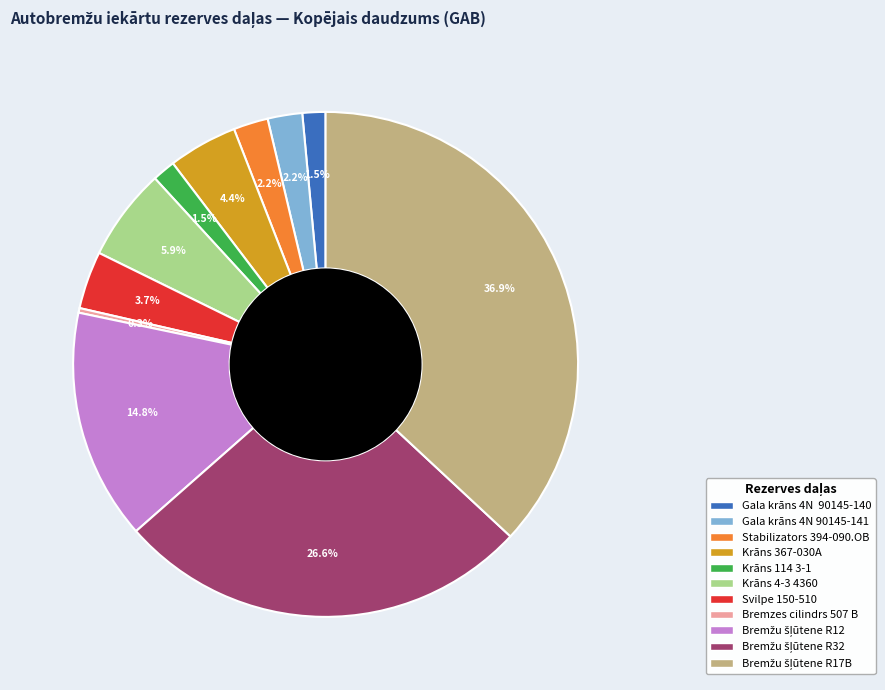

Is there a majority slice in this chart?

No